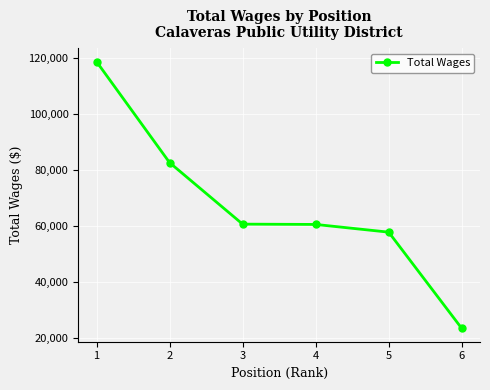

The value at 4 is 21032. True or false?

False